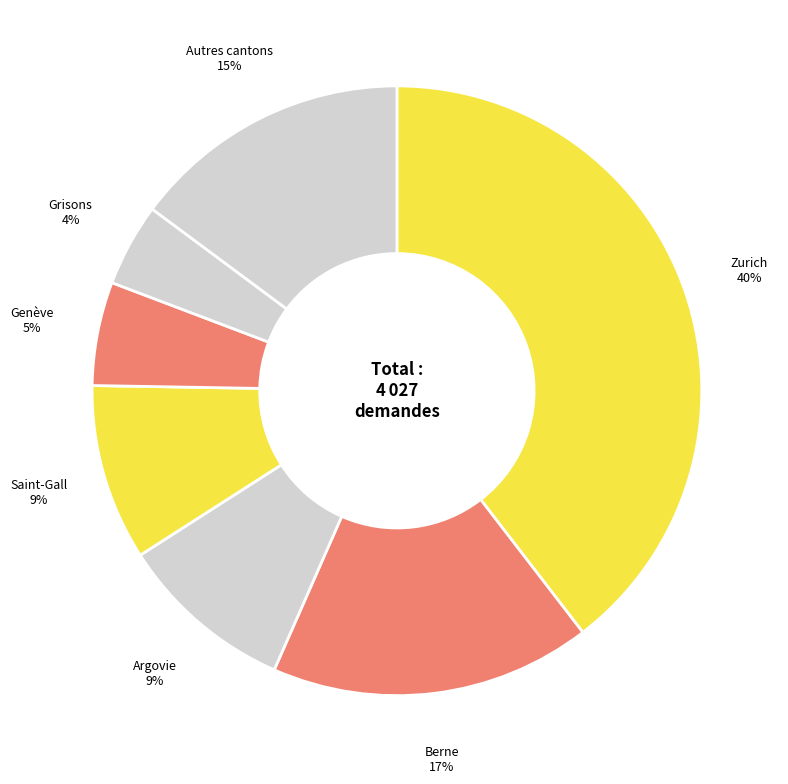

Is it true that Berne is 17% of the pie?

True